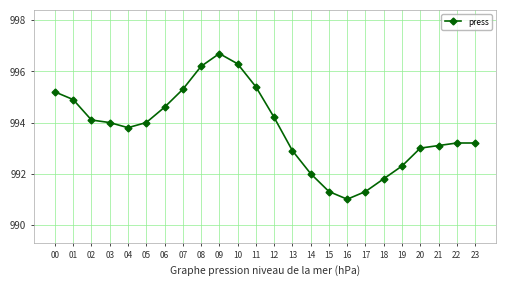

How many lines are shown in the chart?

1